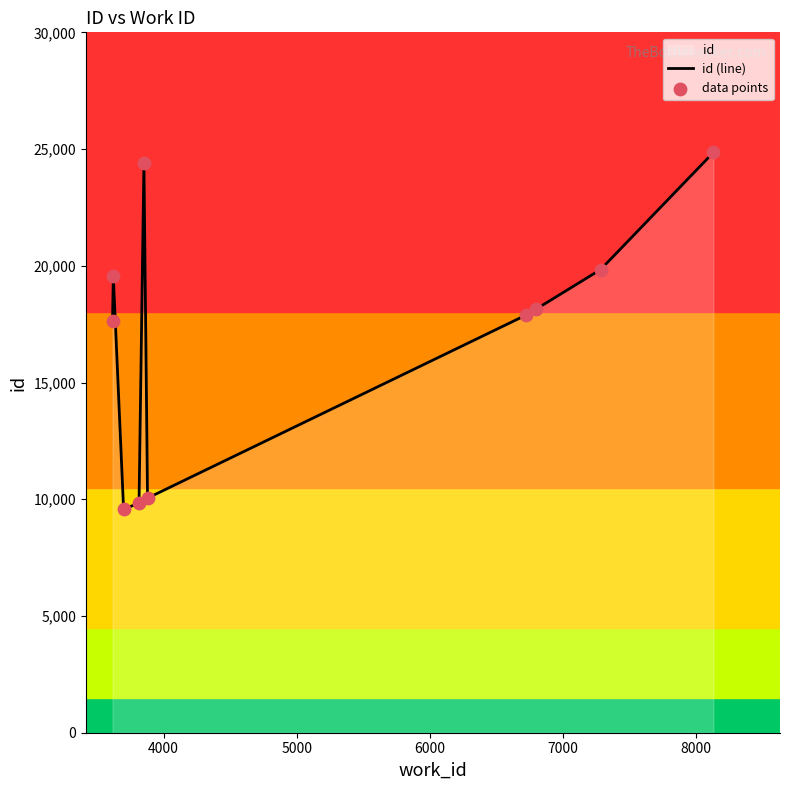

Which series has the largest total across all categories?

id (line)